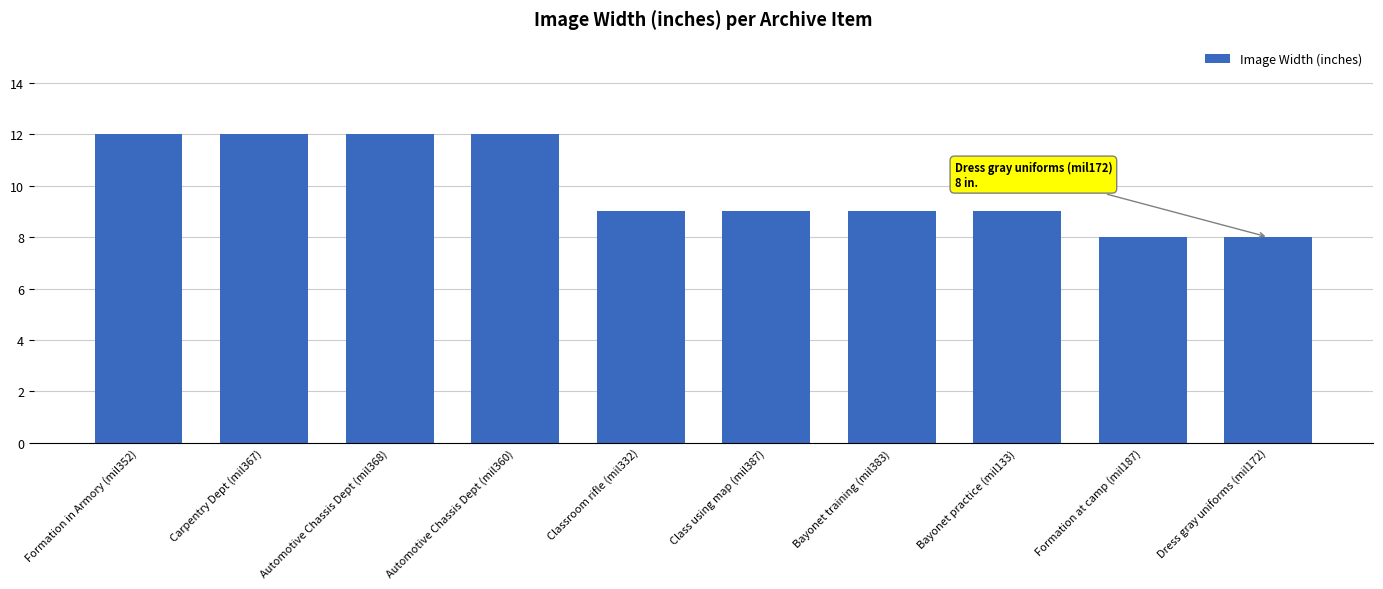

The value at Classroom rifle (mil332) is 6. True or false?

False